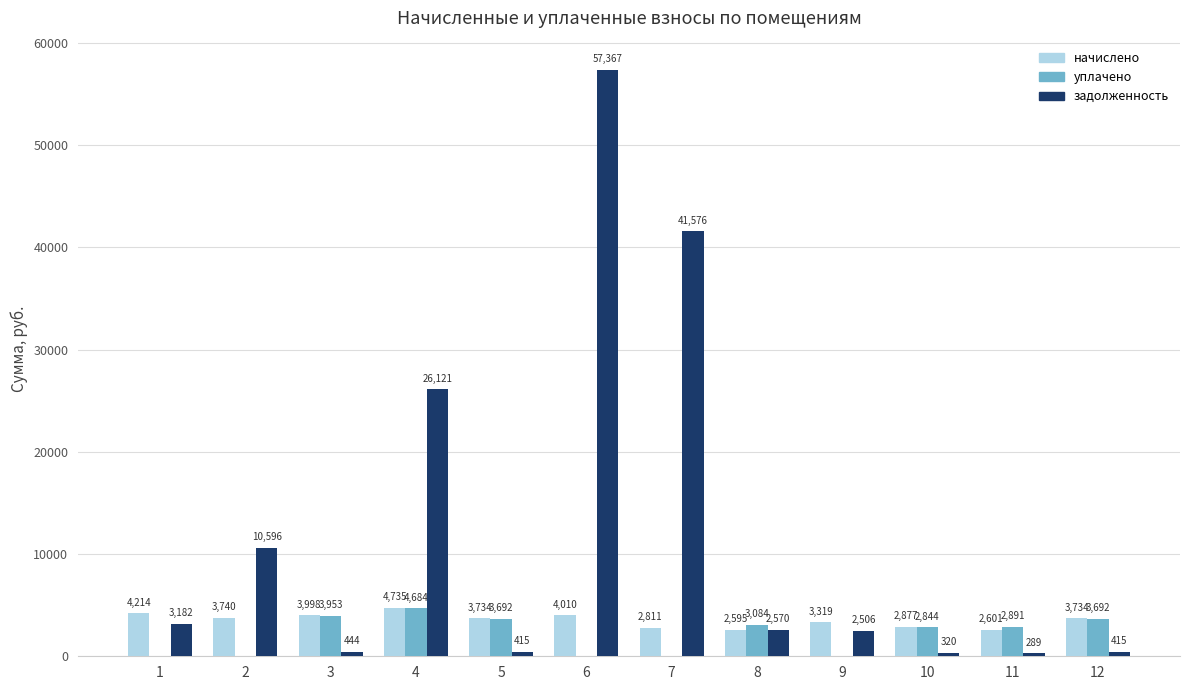

What is the total value across all series at 8?

8249.3